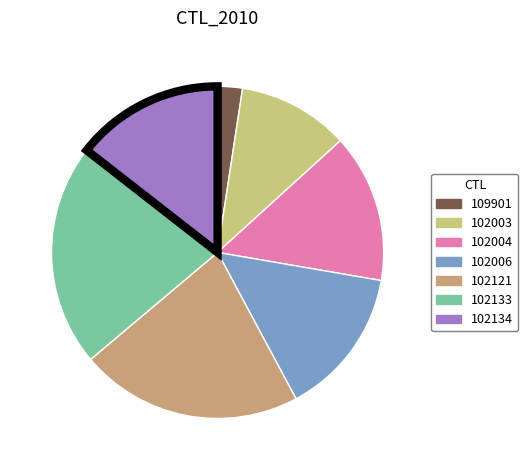

Does 102004 account for over 50% of the chart?

No